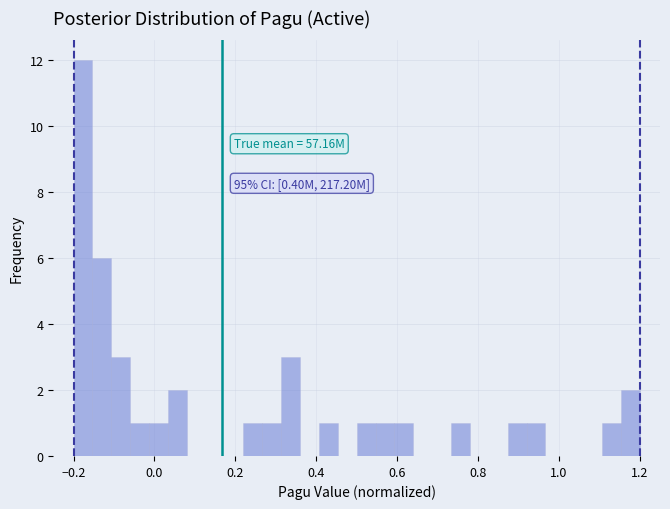

Read against the x-axis, roughly where is the centre of the tallest bar?

-0.18